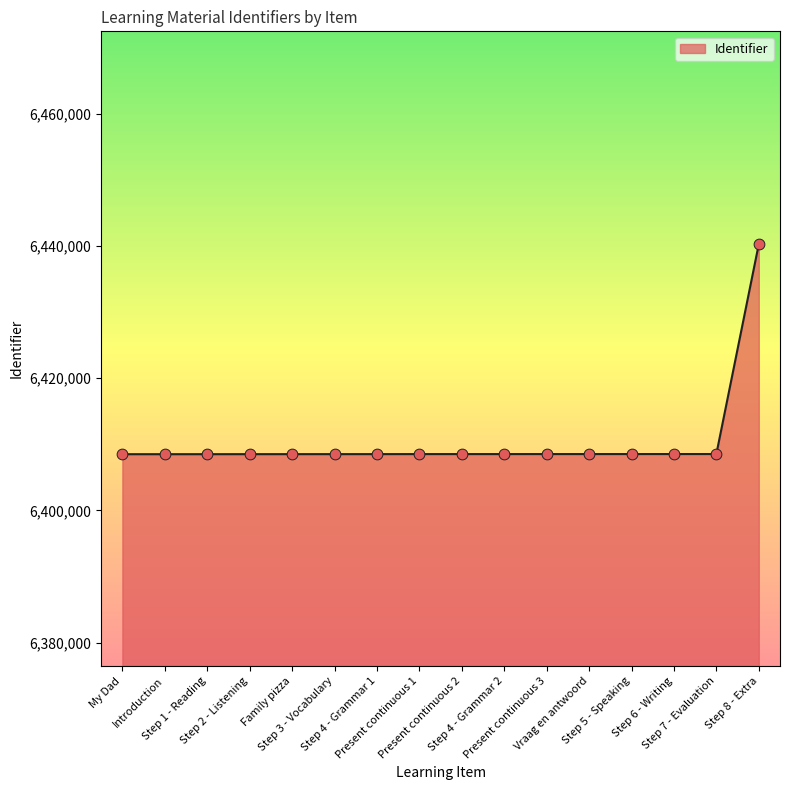

Approximately how many times larger is the value at Present continuous 2 compared to Step 6 - Writing?

1.0